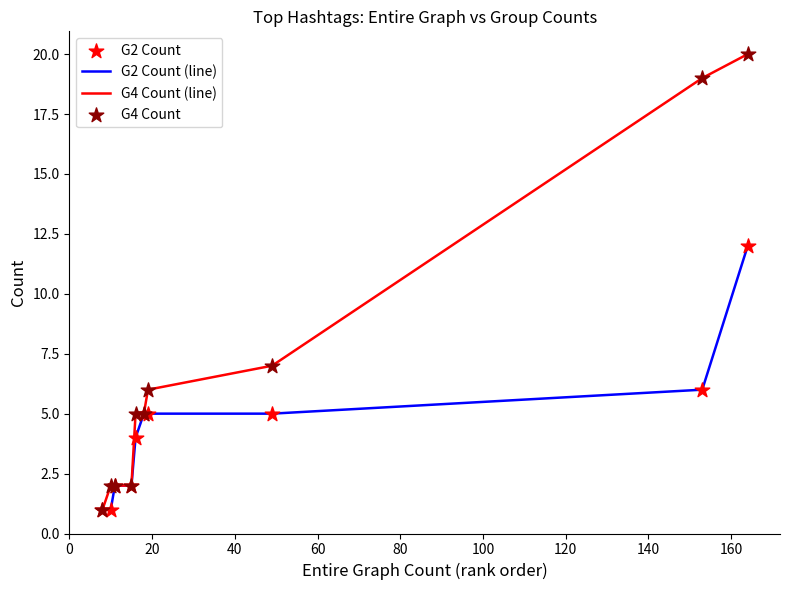

Which series has the largest total across all categories?

G4 Count (line)